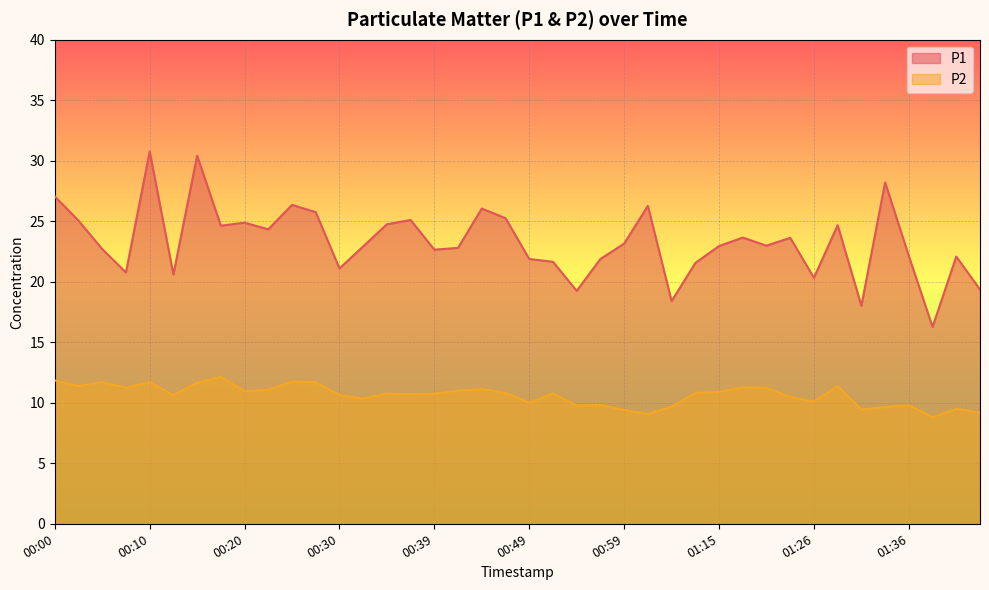

Between 00:22 and 01:31, which series saw the biggest shift?

P1